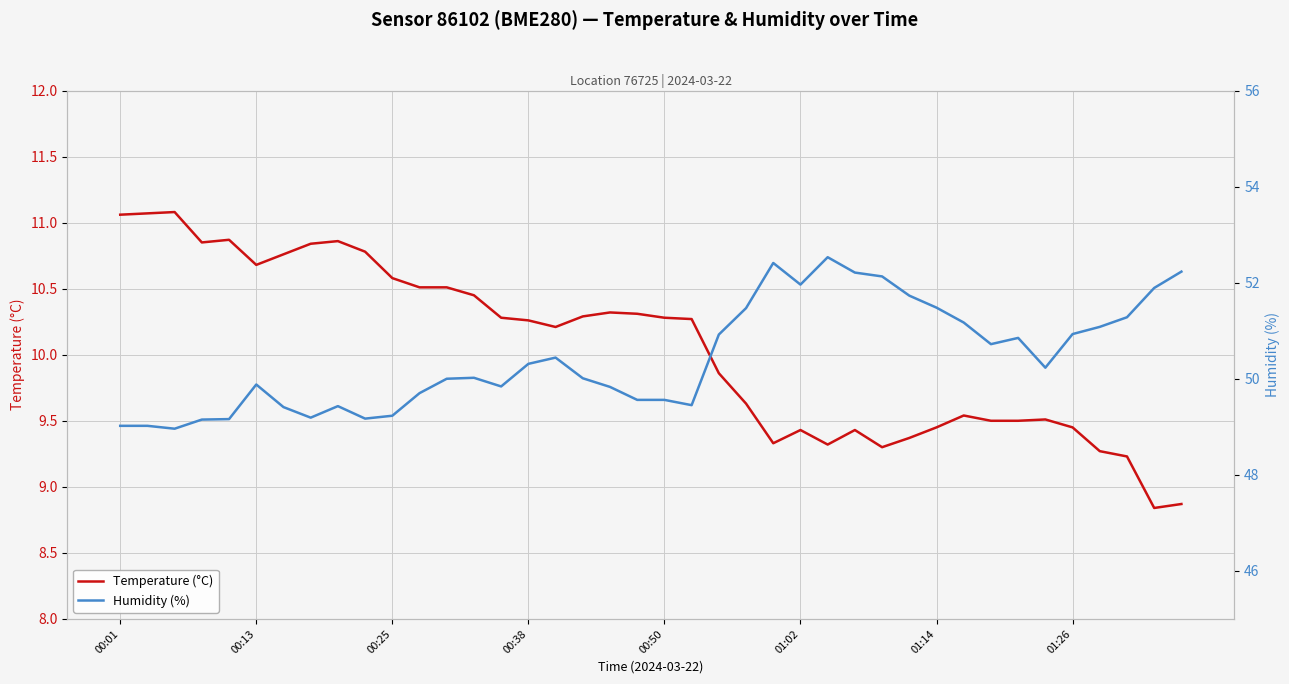

Which series has the widest spread of values?

Humidity (%)